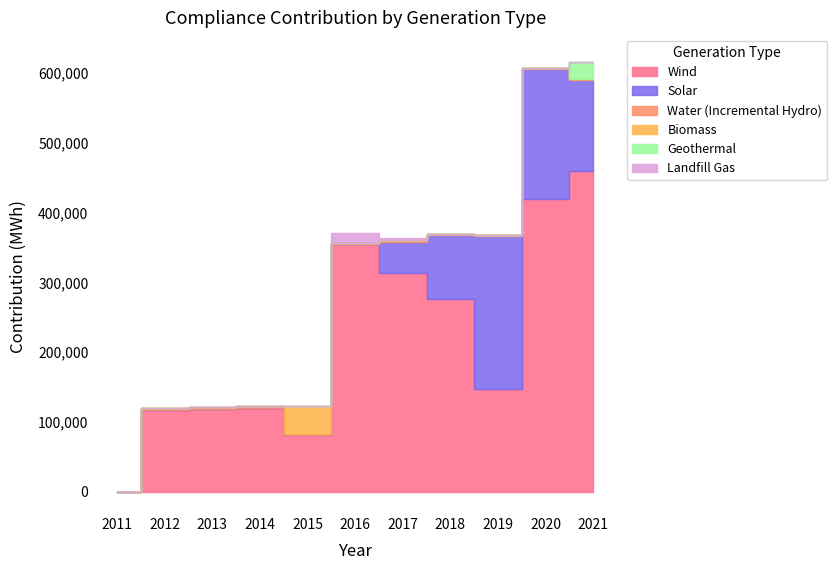

The Geothermal series shows 0.0 at 2012. True or false?

True